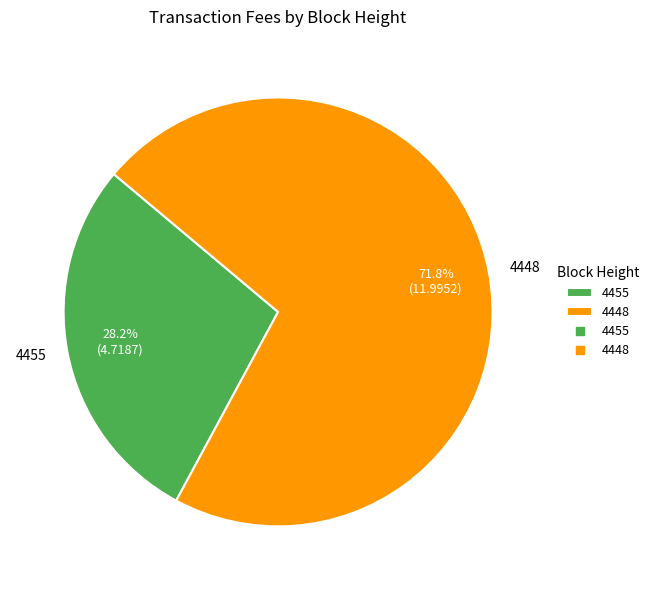

Which slice is the largest?

4448